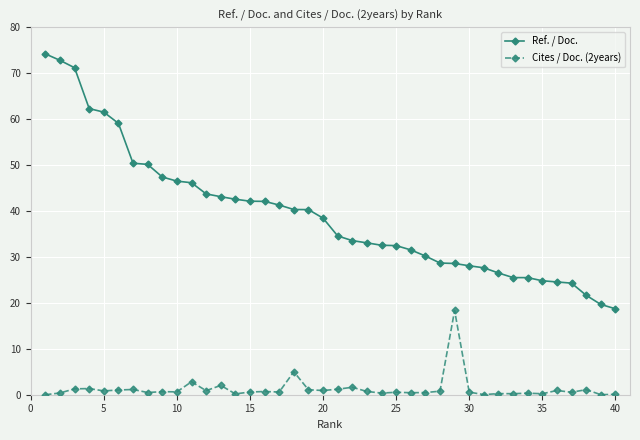

True or false: Cites / Doc. (2years) and Ref. / Doc. intersect in this chart.

False